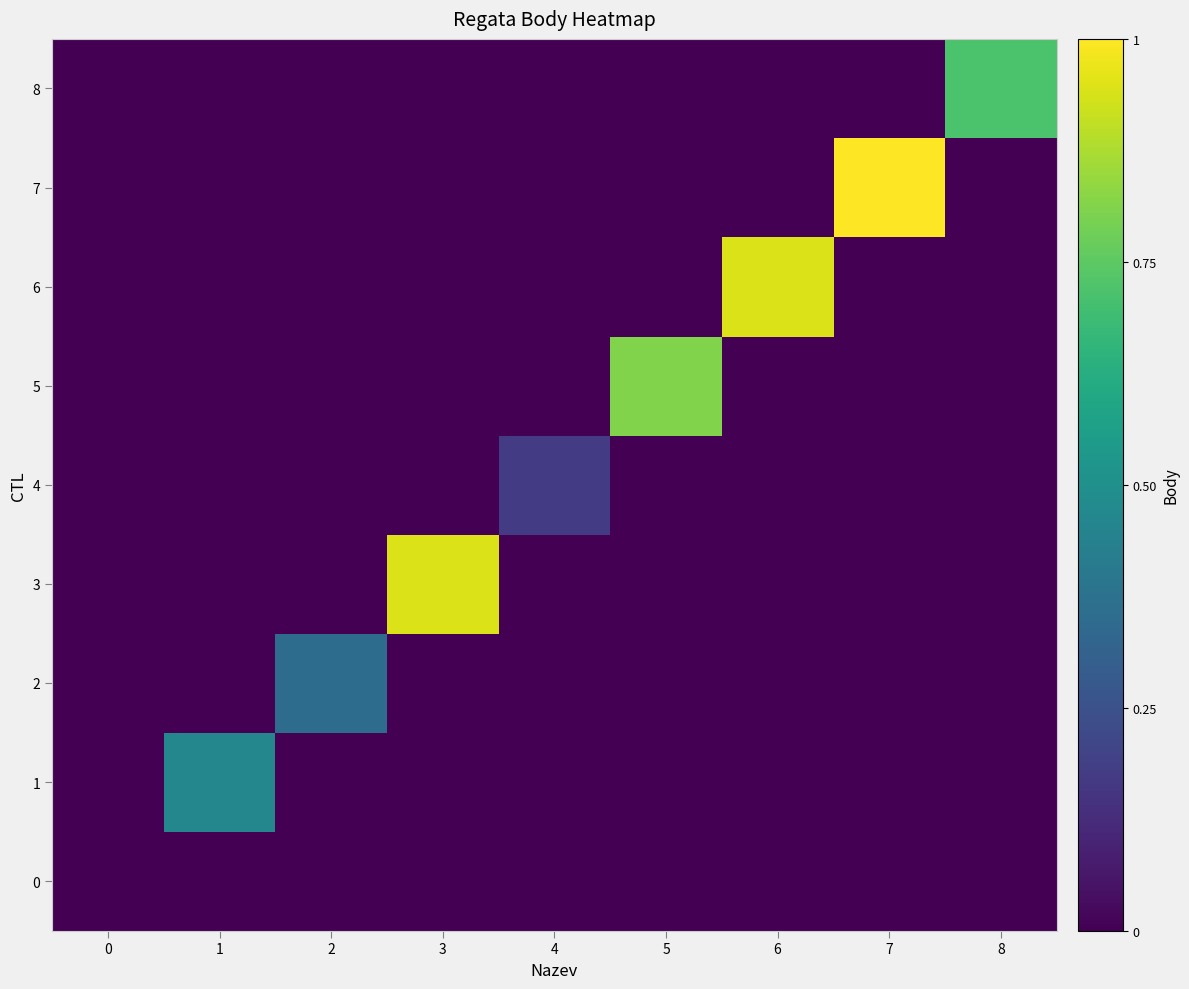

Reading right to left, what are all the values shown in this chart?

0: 8=0.0	7=0.0	6=0.0	5=0.0	4=0.0	3=0.0	2=0.0	1=0.0	0=0.0
1: 8=0.0	7=0.0	6=0.0	5=0.0	4=0.0	3=0.0	2=0.0	1=0.5	0=0.0
2: 8=0.0	7=0.0	6=0.0	5=0.0	4=0.0	3=0.0	2=0.4	1=0.0	0=0.0
3: 8=0.0	7=0.0	6=0.0	5=0.0	4=0.0	3=0.9	2=0.0	1=0.0	0=0.0
4: 8=0.0	7=0.0	6=0.0	5=0.0	4=0.2	3=0.0	2=0.0	1=0.0	0=0.0
5: 8=0.0	7=0.0	6=0.0	5=0.8	4=0.0	3=0.0	2=0.0	1=0.0	0=0.0
6: 8=0.0	7=0.0	6=0.9	5=0.0	4=0.0	3=0.0	2=0.0	1=0.0	0=0.0
7: 8=0.0	7=1.0	6=0.0	5=0.0	4=0.0	3=0.0	2=0.0	1=0.0	0=0.0
8: 8=0.7	7=0.0	6=0.0	5=0.0	4=0.0	3=0.0	2=0.0	1=0.0	0=0.0